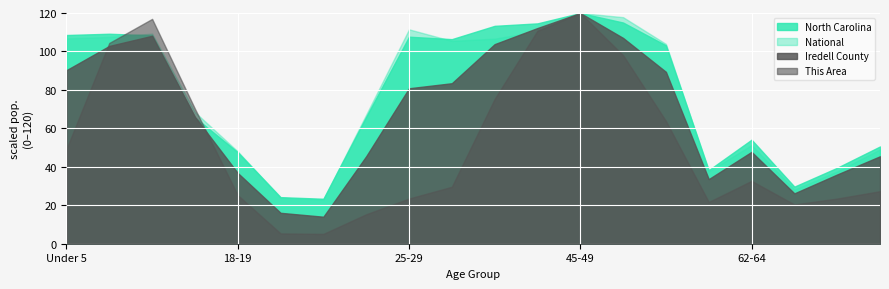

At which category is the sum across all series the highest?

45-49